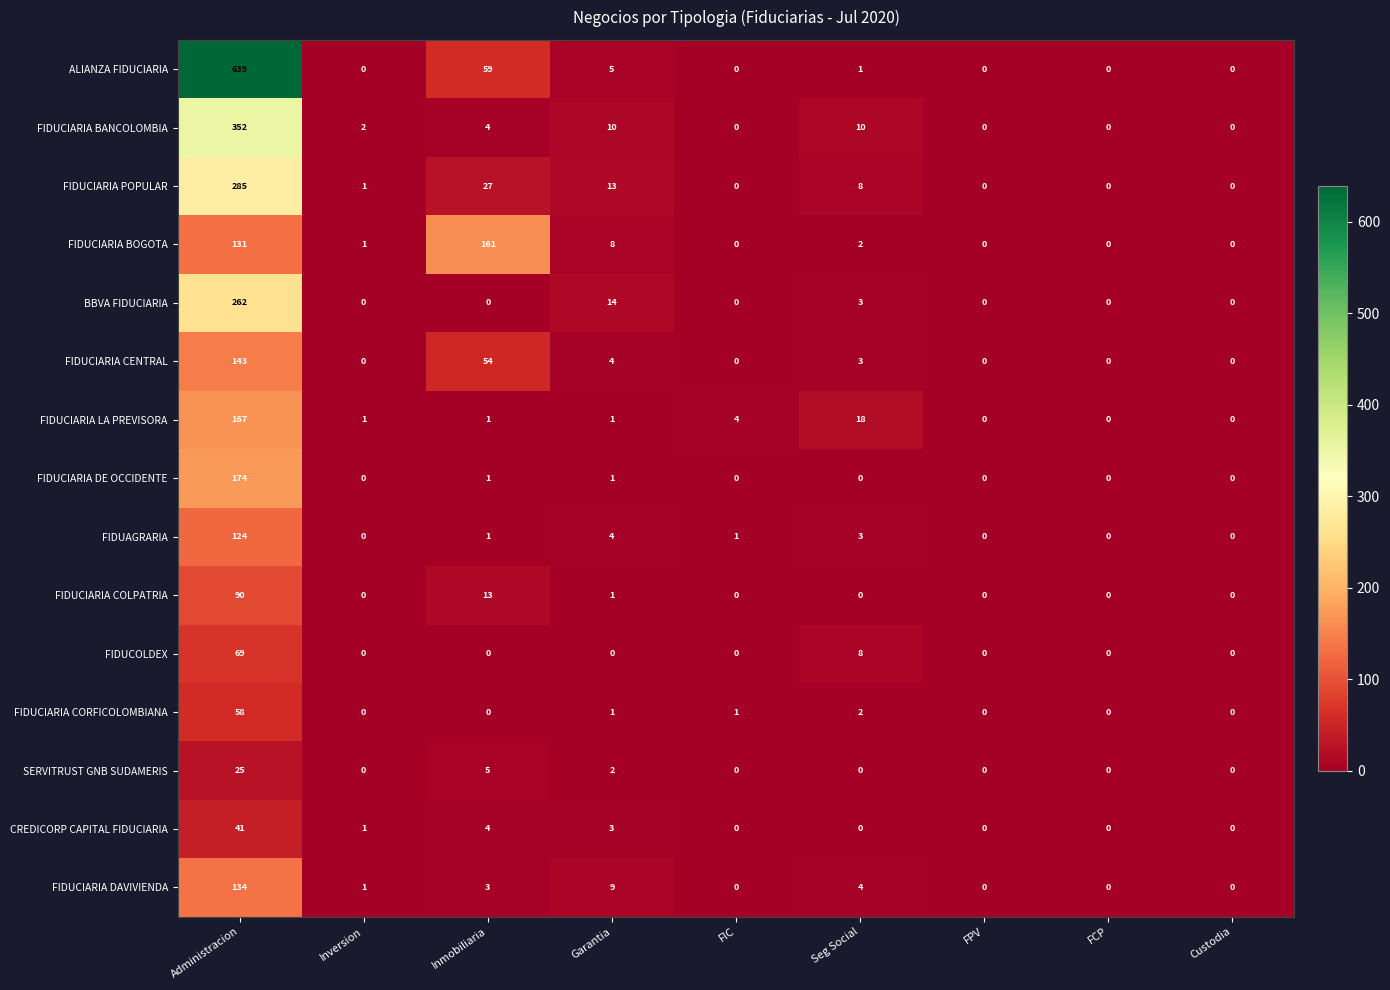

At which category does the chart reach its peak across all series?

Administracion